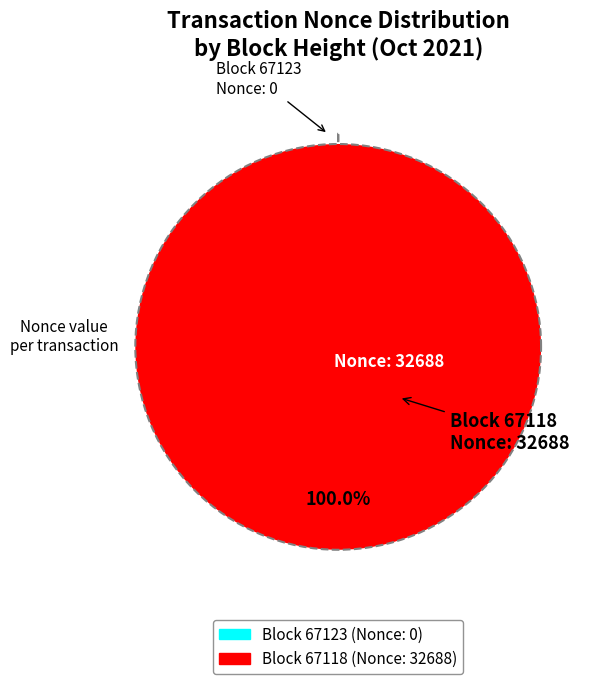

Does any single category account for the majority?

Yes